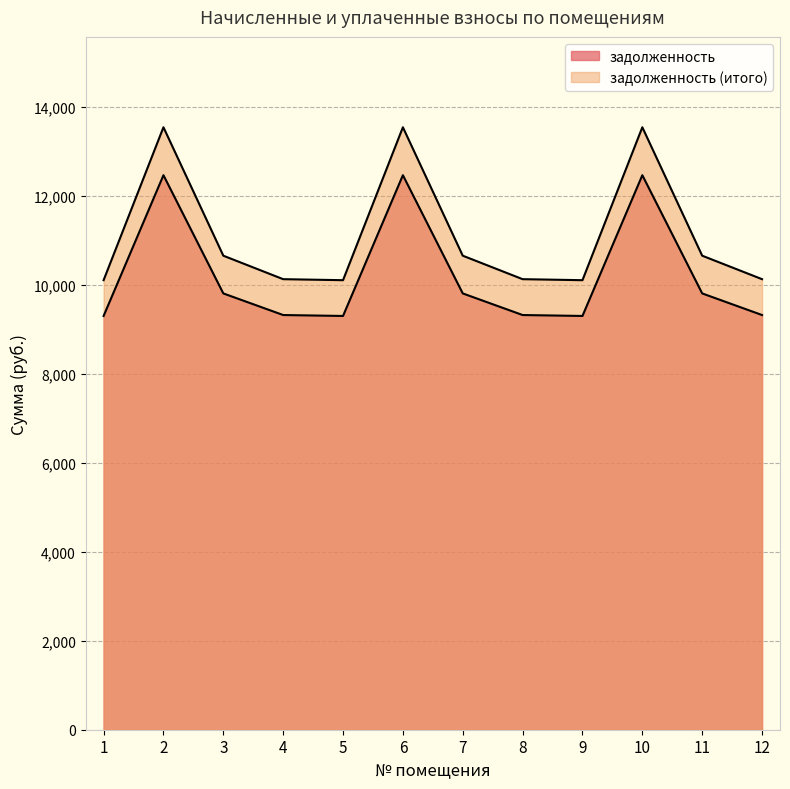

Reading right to left, what are all the values shown in this chart?

задолженность: 12=9321.6	11=9807.4	10=12464.6	9=9300.6	8=9321.6	7=9807.4	6=12464.6	5=9300.6	4=9321.6	3=9807.4	2=12464.6	1=9300.6
задолженность (итого): 12=10127.5	11=10655.3	10=13542.3	9=10104.7	8=10127.5	7=10655.3	6=13542.3	5=10104.7	4=10127.5	3=10655.3	2=13542.3	1=10104.7